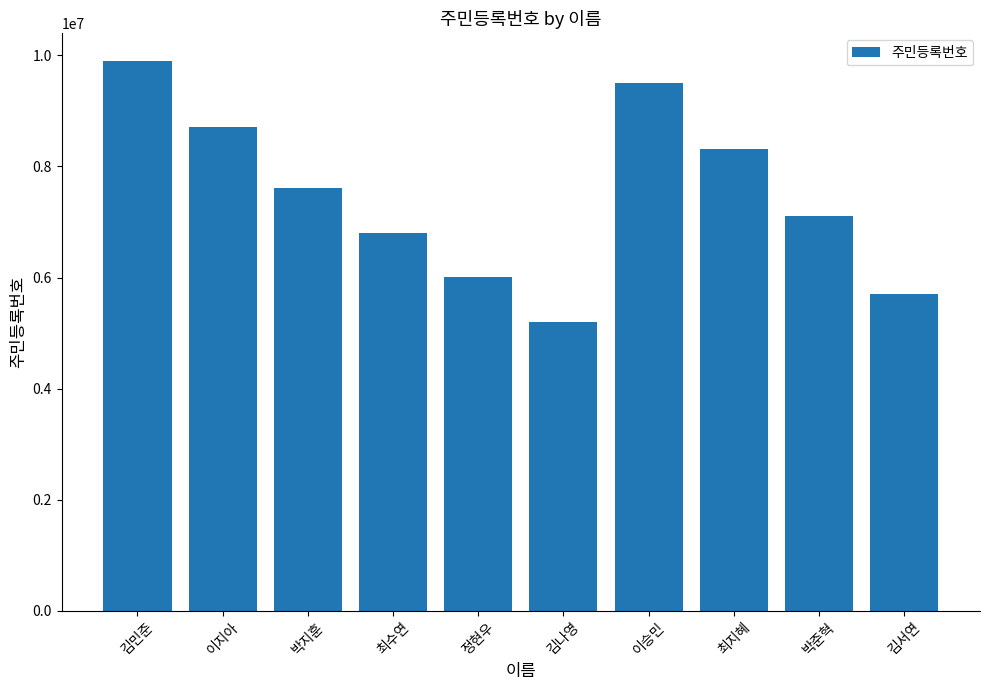

Rank the categories by value from lowest to highest.

김나영, 김서연, 정현우, 최수연, 박준혁, 박지훈, 최지혜, 이지아, 이승민, 김민준